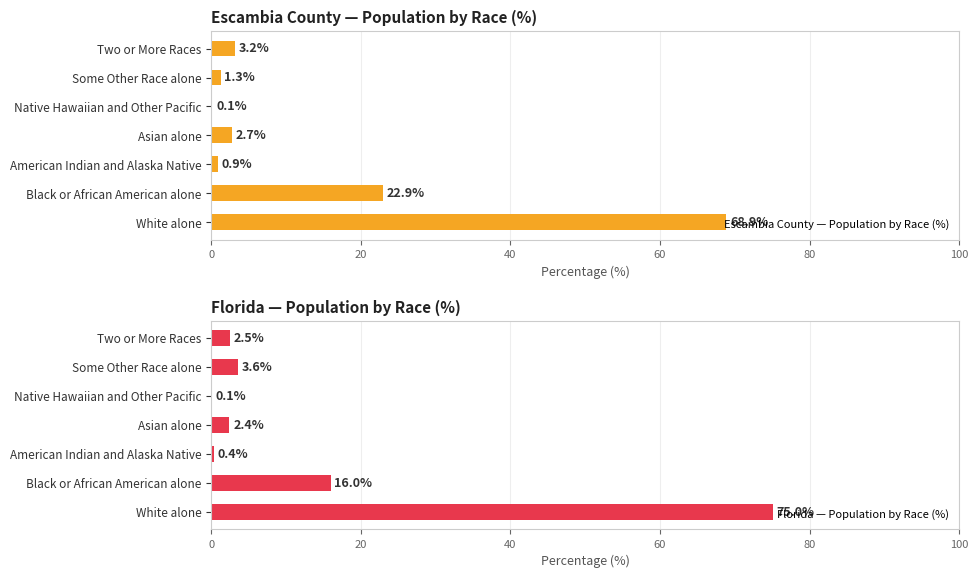

The Escambia County — Population by Race (%) series shows 22.9 at Black or African American alone. True or false?

True